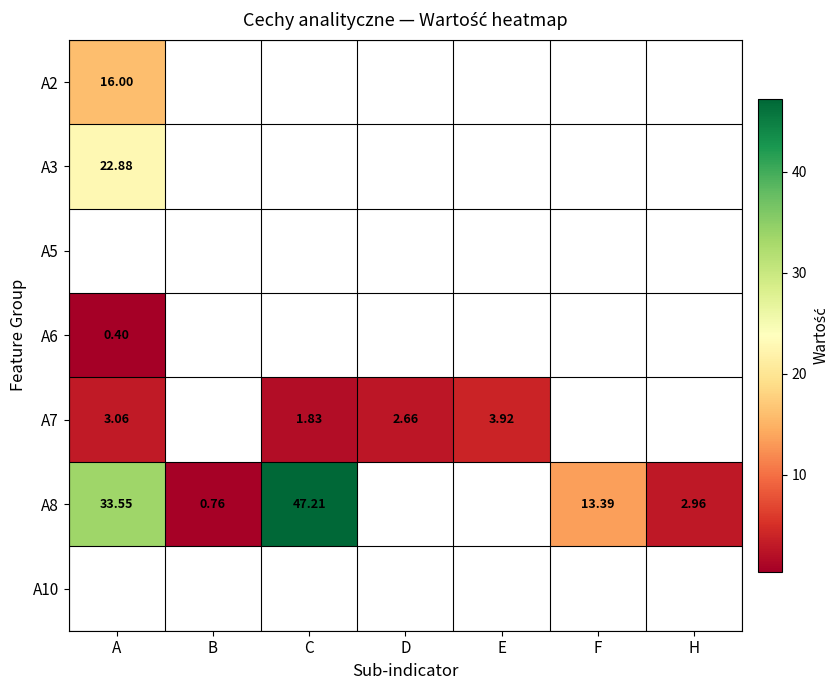

At which label does A8 reach its peak?

C